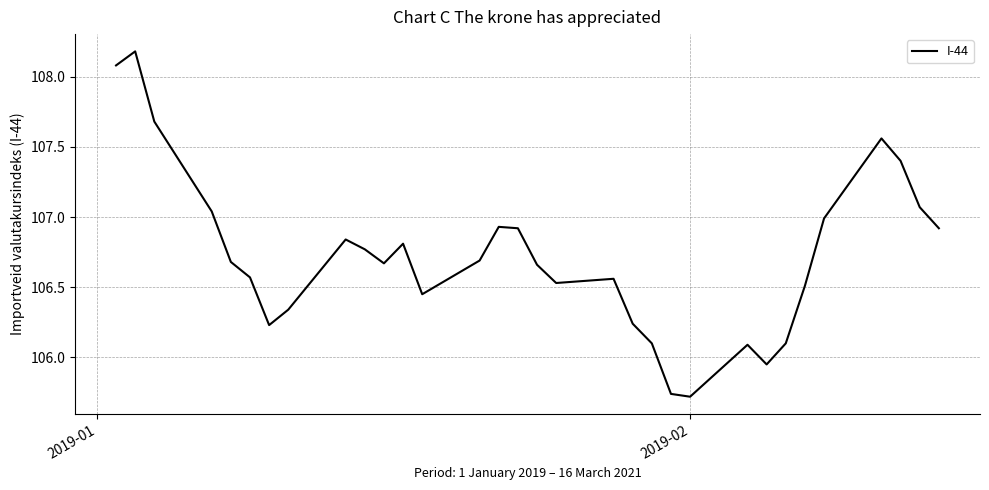

What is the difference between the maximum and minimum values?

2.5